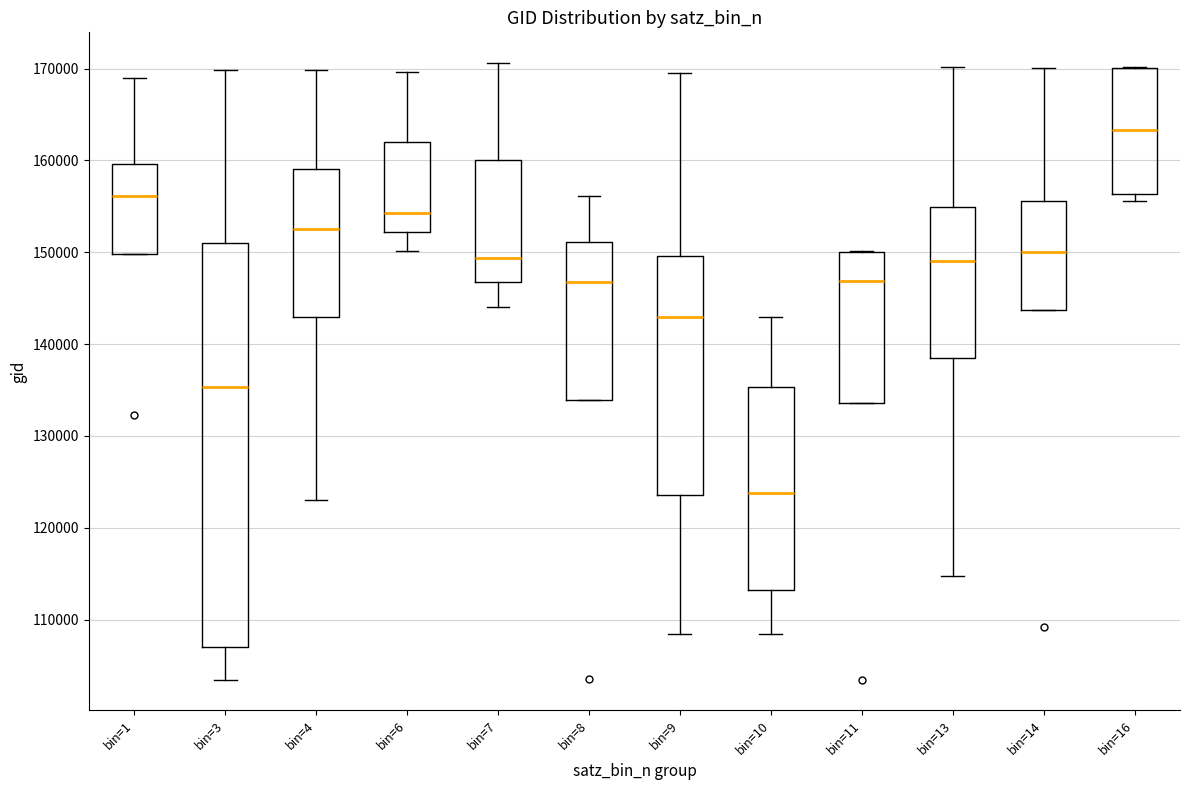

Where does the median line of the box for bin=6 sit on the y-axis? The values are not printed on the chart, so give them approximately, as read against the axis.

154000